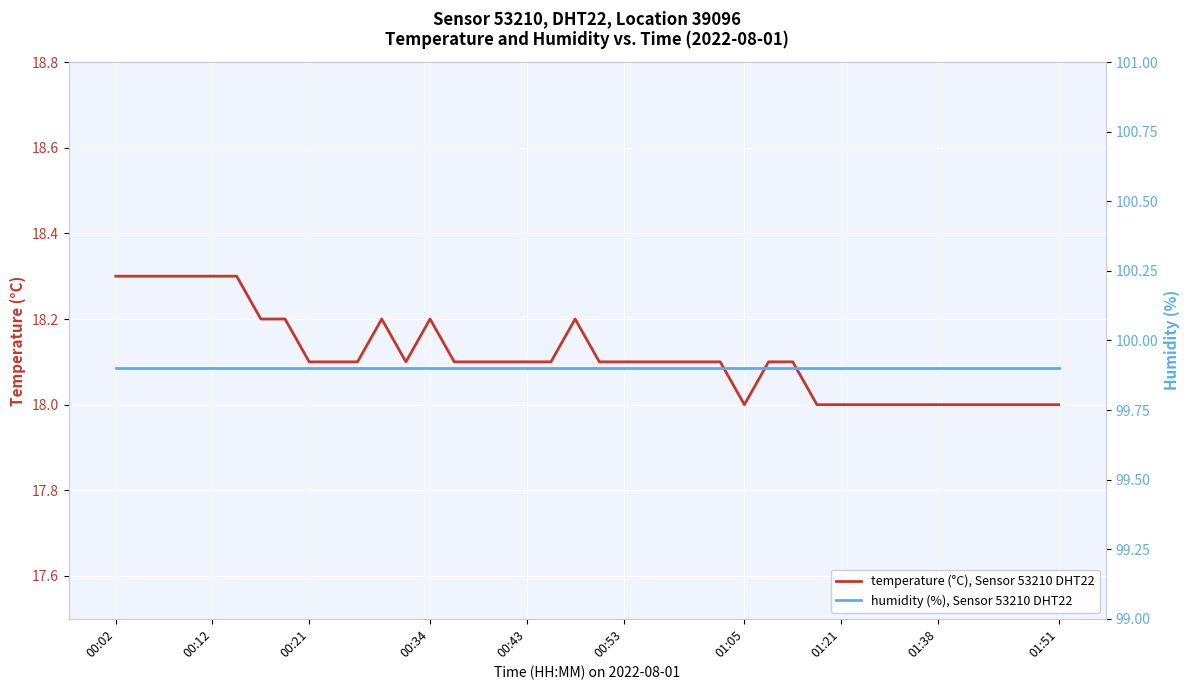

Count the number of categories in the chart.

40